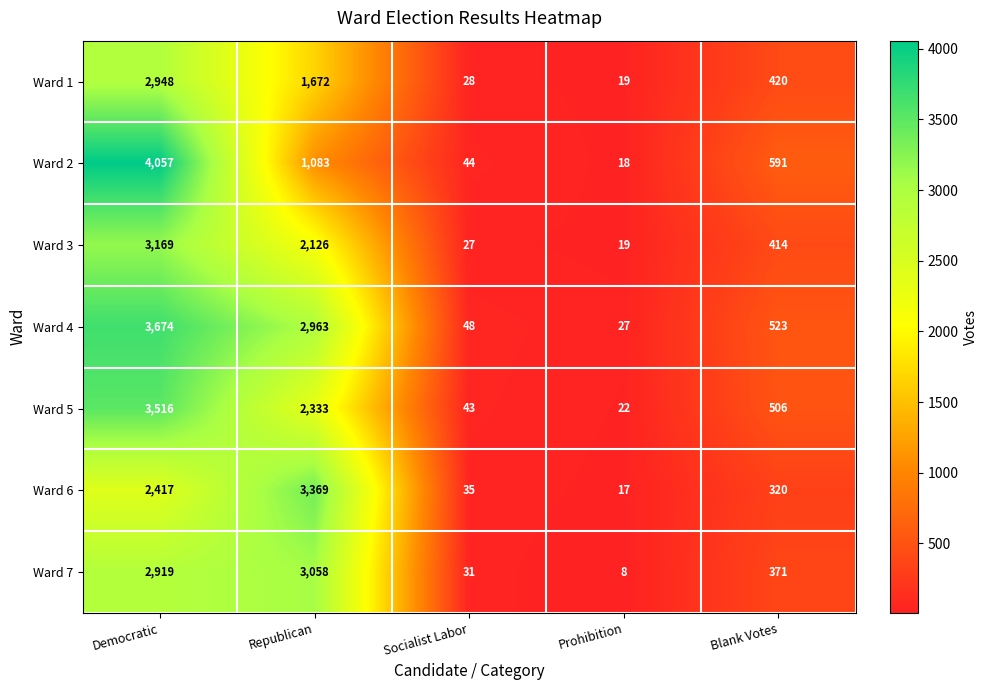

List the series in order of their peak value, highest first.

Ward 2, Ward 4, Ward 5, Ward 6, Ward 3, Ward 7, Ward 1